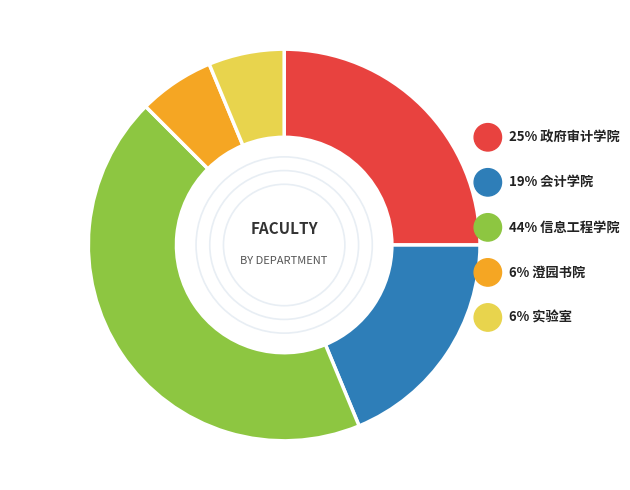

True or false: 政府审计学院 accounts for 25% of the total.

True